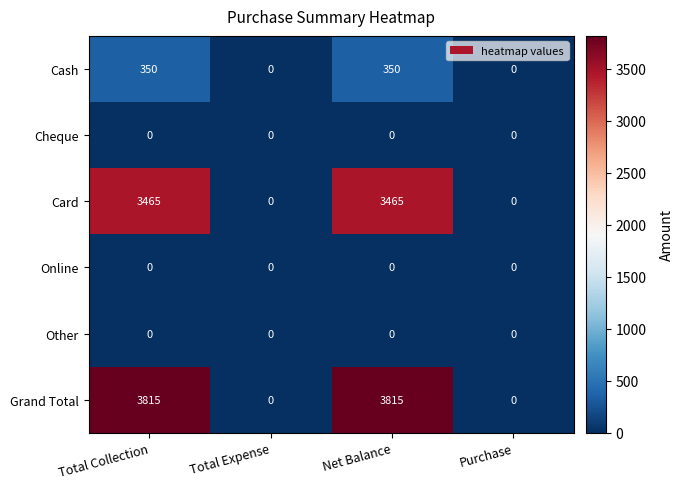

What is the sum of all Card values?

6930